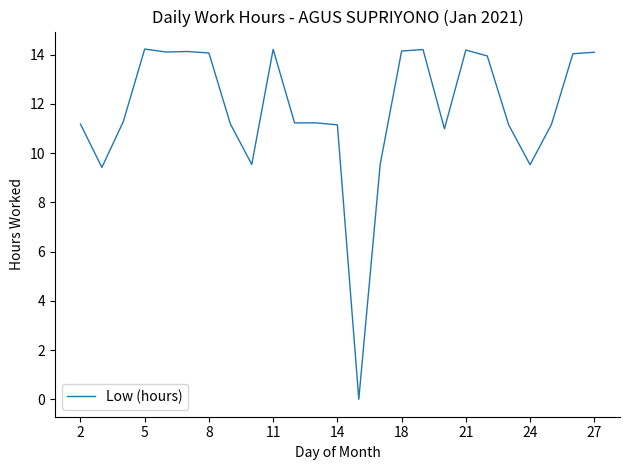

What is the difference between the maximum and minimum values?

14.2